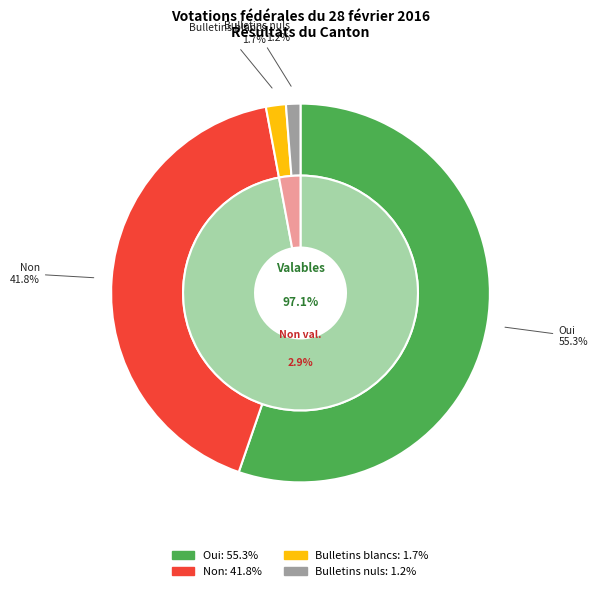

How much of the chart is everything except Oui?

44.7%